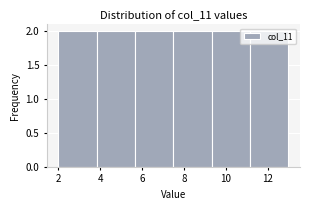

Reading left to right, list every bar in this chart as the range it spans on the x-axis followed by its height. Neither the bar edges nor the heights are printed on the chart, so give them approximately, as read against the axes.

2.0 to 3.8: 2
3.8 to 5.6: 2
5.6 to 7.6: 2
7.6 to 9.4: 2
9.4 to 11.2: 2
11.2 to 13.0: 2